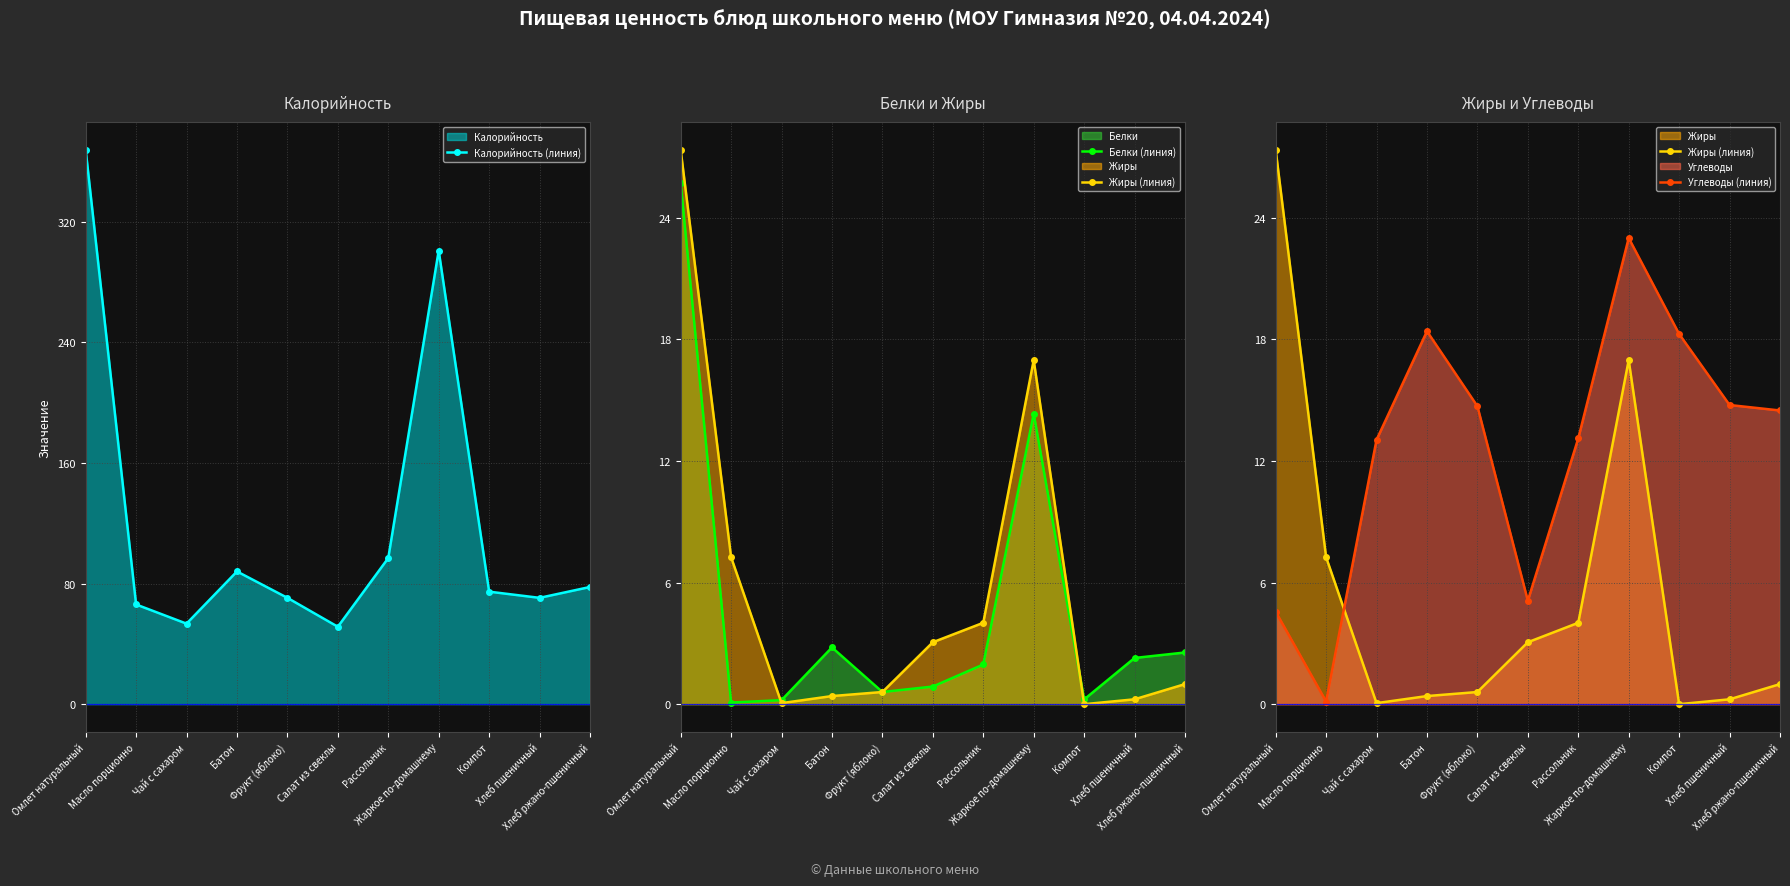

How many lines are shown in the chart?

4